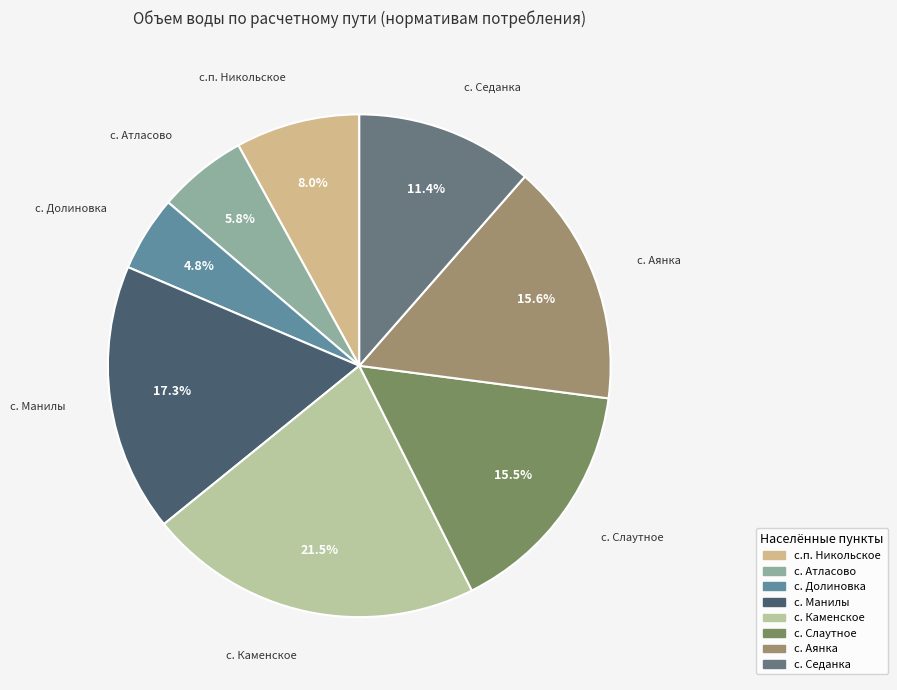

Approximately how many times larger is the value at с. Седанка compared to с. Каменское?

0.5